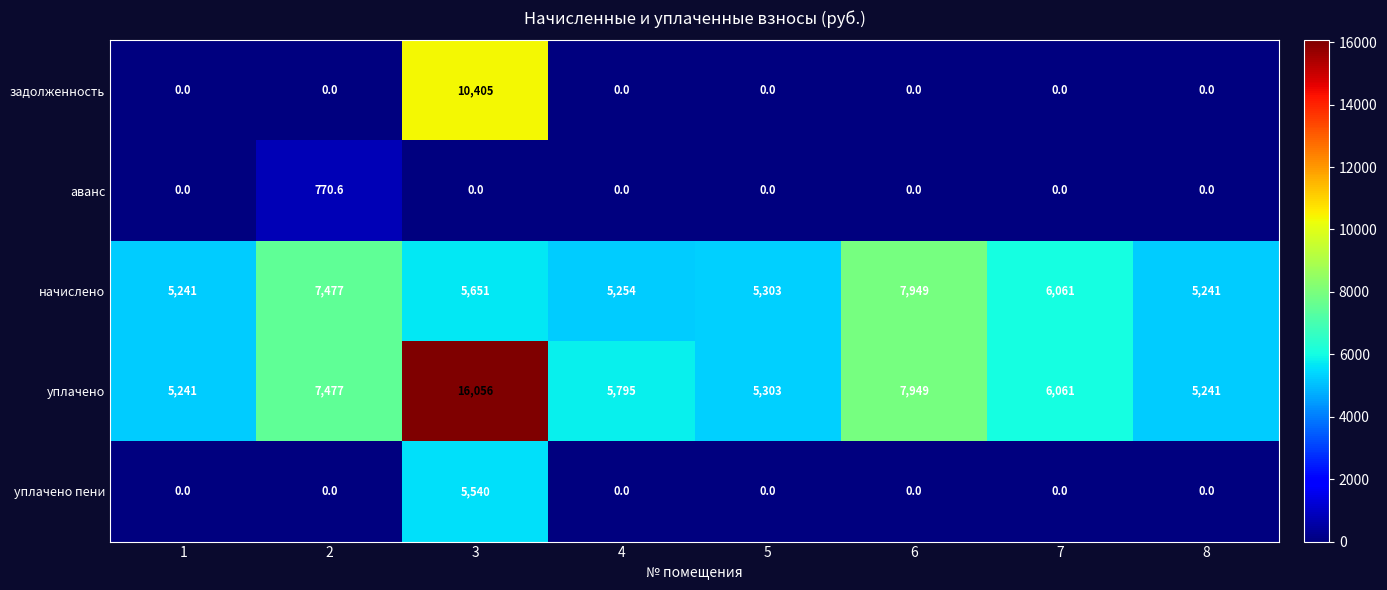

Which series has the largest total across all categories?

уплачено